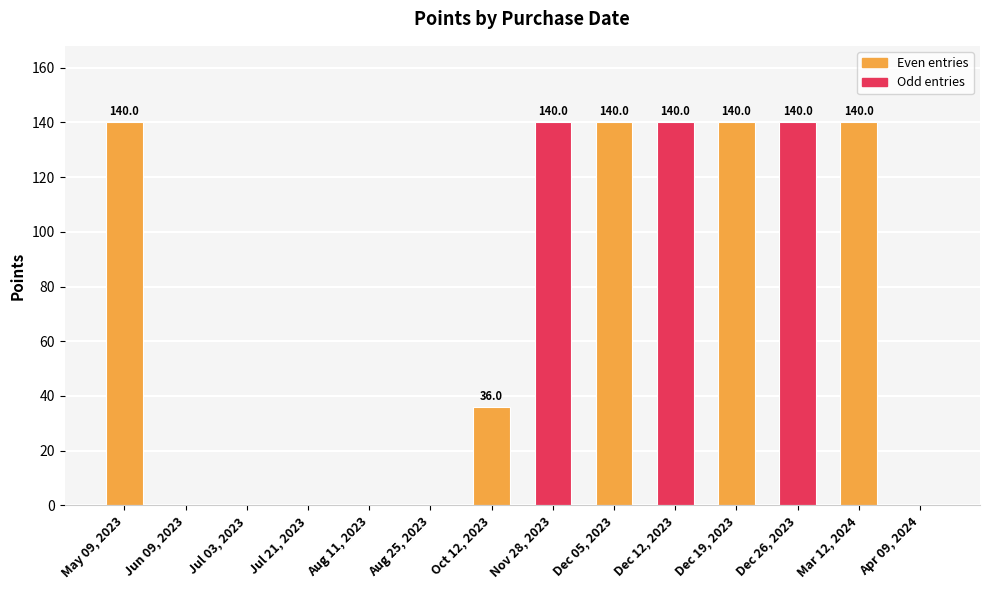

What is the sum of all values?

1016